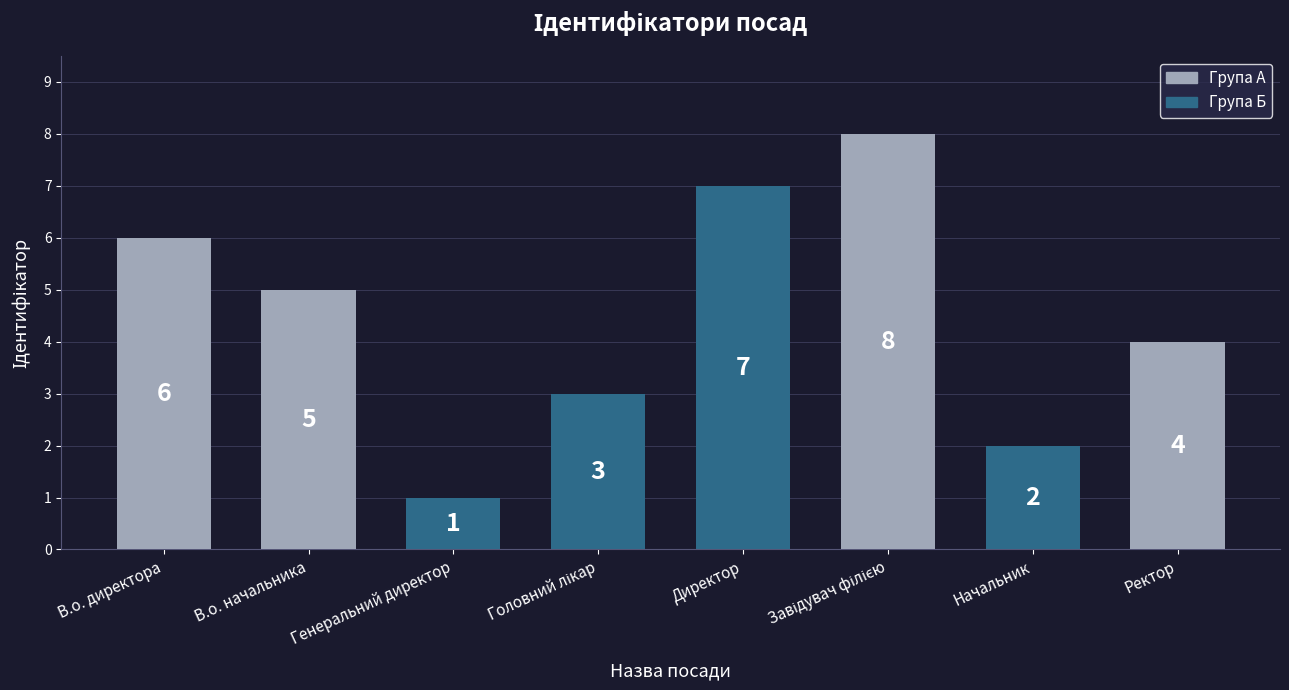

What is the greatest value displayed?

8